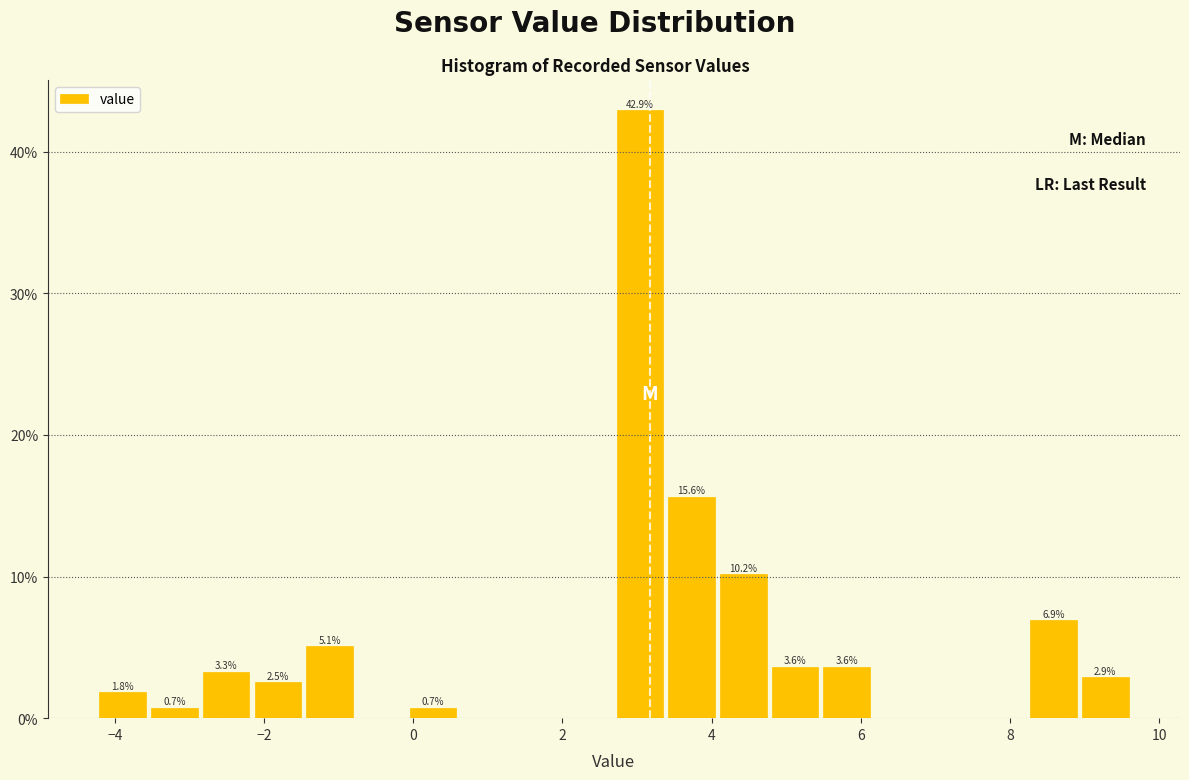

Read against the x-axis, roughly where is the centre of the tallest bar?

3.0